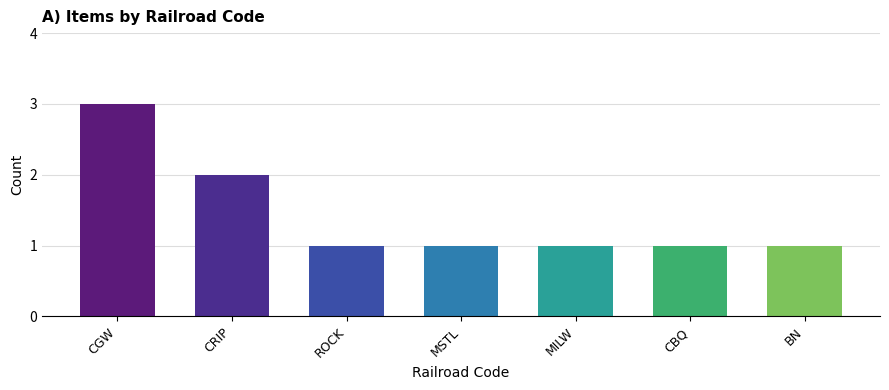

What is the approximate value at BN?

1